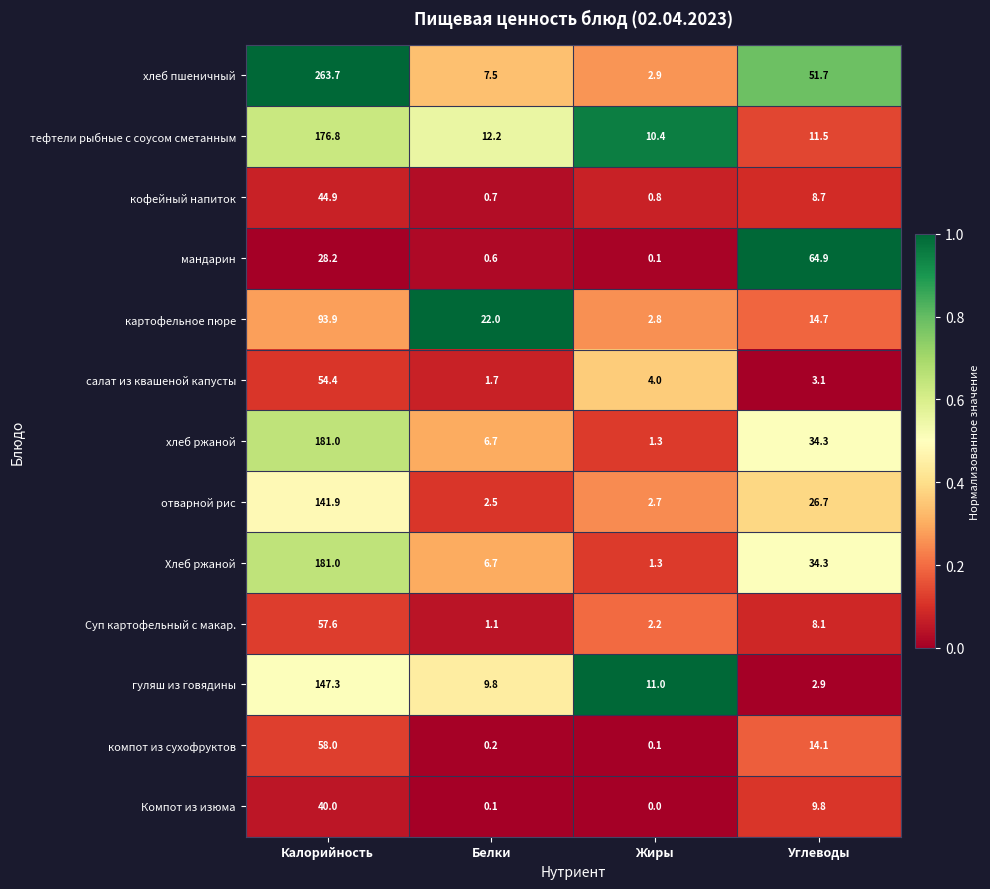

What is the sum of all мандарин values?

93.8